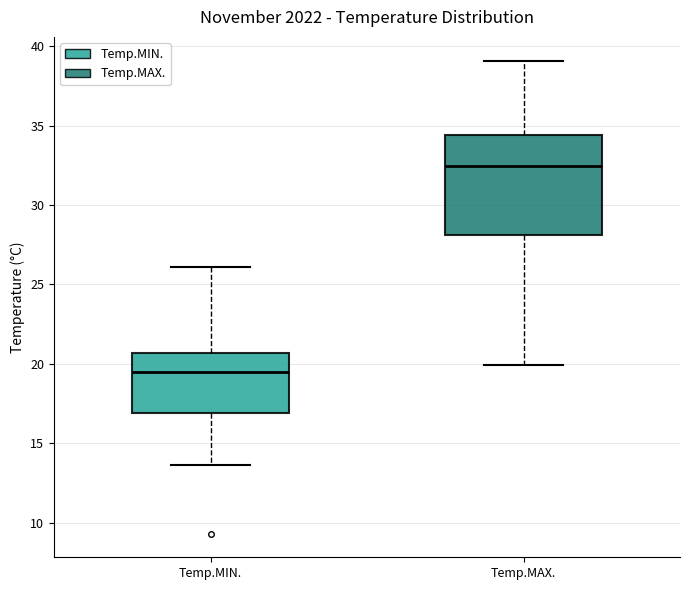

Reading left to right, transcribe this box plot: for each box, give where its median line is, the range the box spans, and where its two whiskers end, as read against the y-axis. The values are not printed on the chart, so give them approximately, as read against the axis.

Temp.MIN.: median 19.5, box 17.0 to 20.5, whiskers 13.5 to 26.0
Temp.MAX.: median 32.5, box 28.0 to 34.5, whiskers 20.0 to 39.0